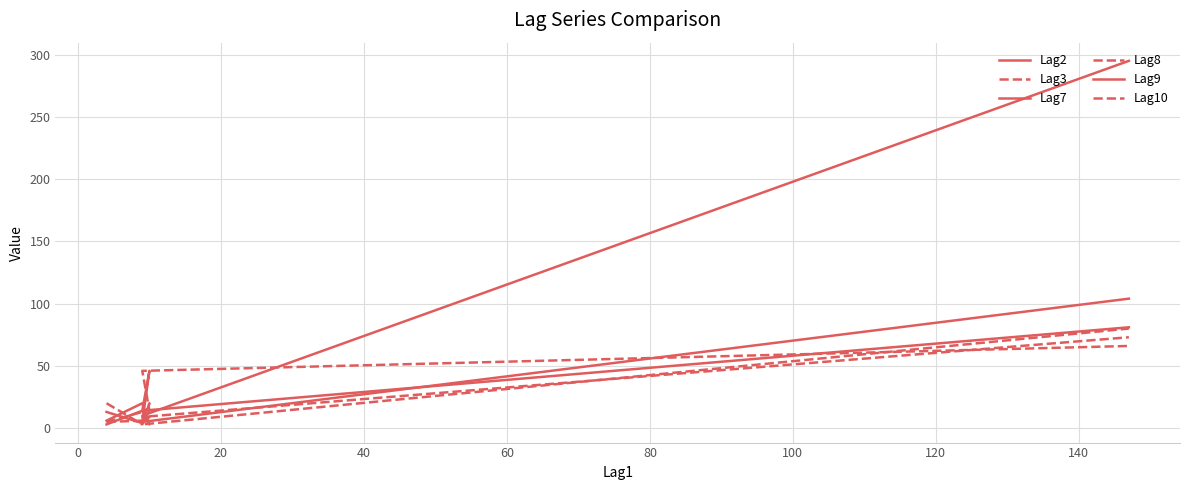

Does the chart display data point markers on the line(s)?

No